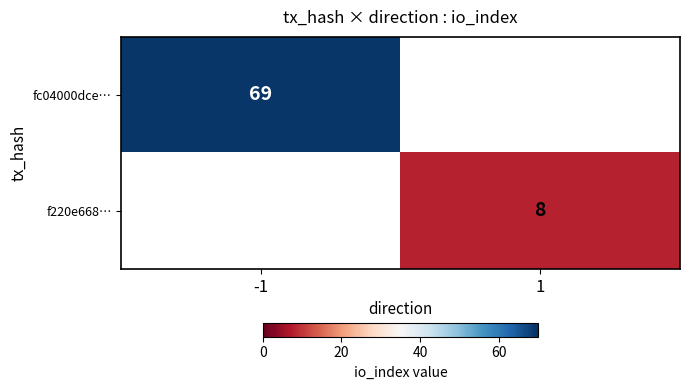

The value of f220e668… at 1 is 12. True or false?

False